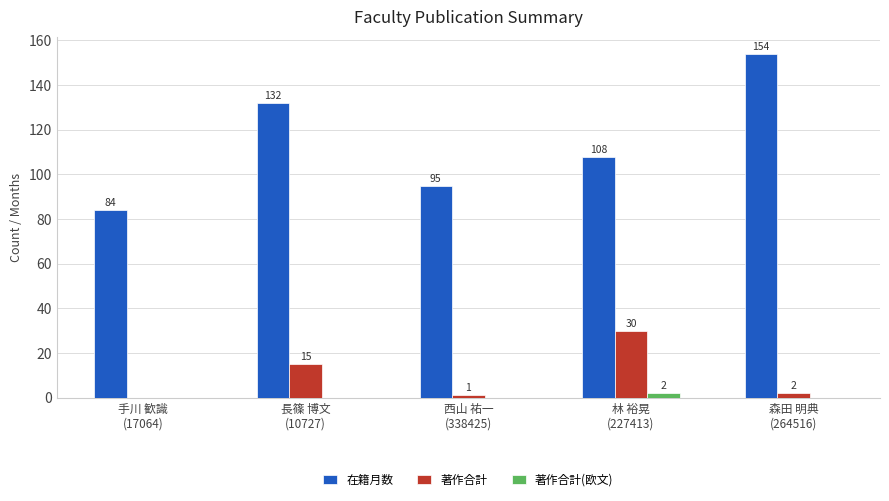

What is the sum of all 在籍月数 values?

573